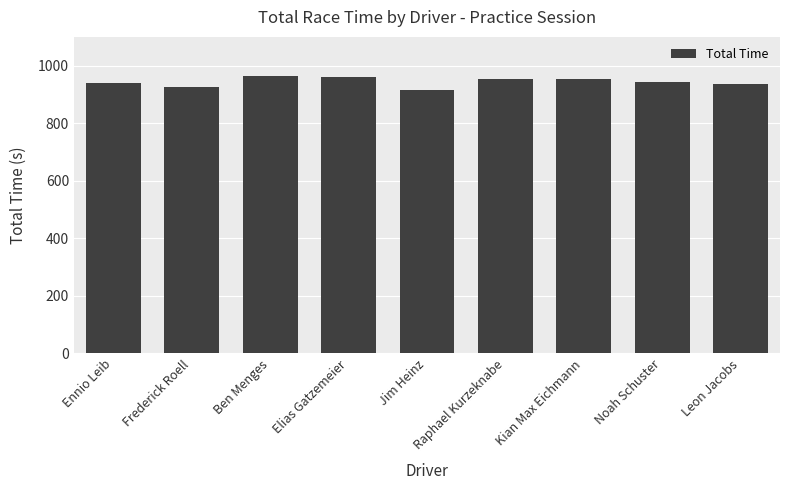

Is it true that the value at Kian Max Eichmann is 1619.9?

False